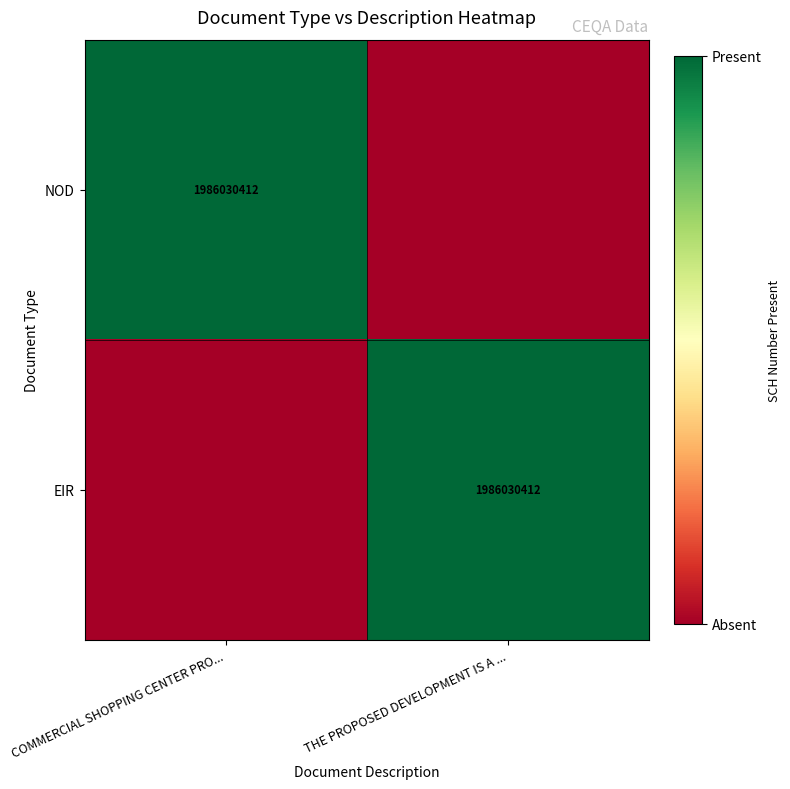

At which category is the sum across all series the highest?

COMMERCIAL SHOPPING CENTER PRO...